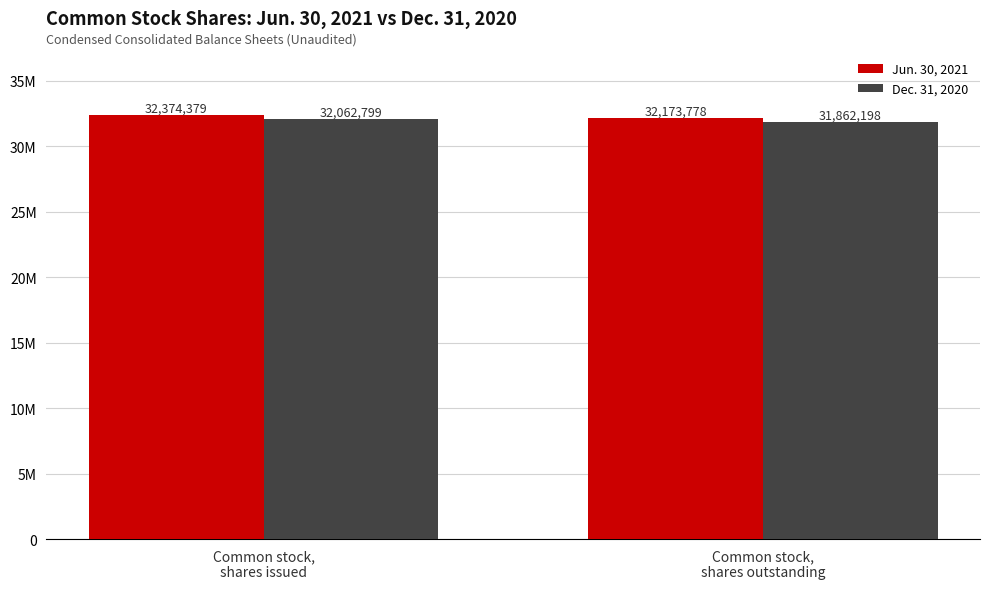

Are the bars grouped side by side (vs. stacked)?

Yes